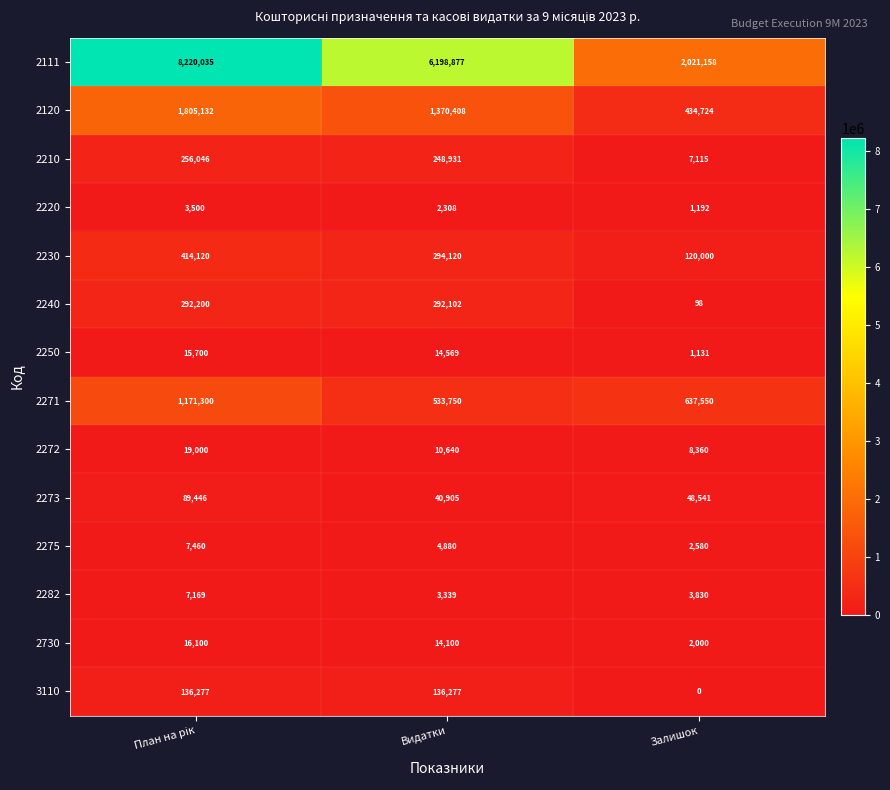

What is the total value across all series at Залишок?

3288279